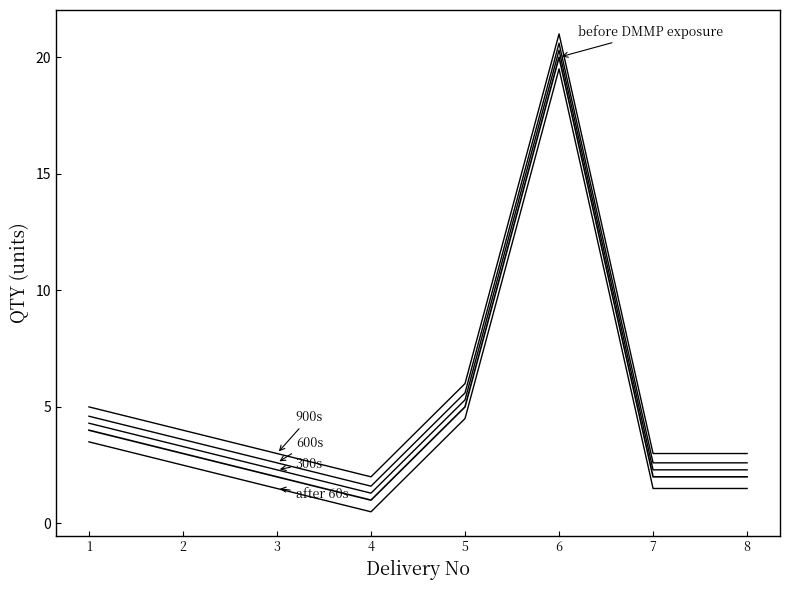

Which category has the highest value across all series?

6